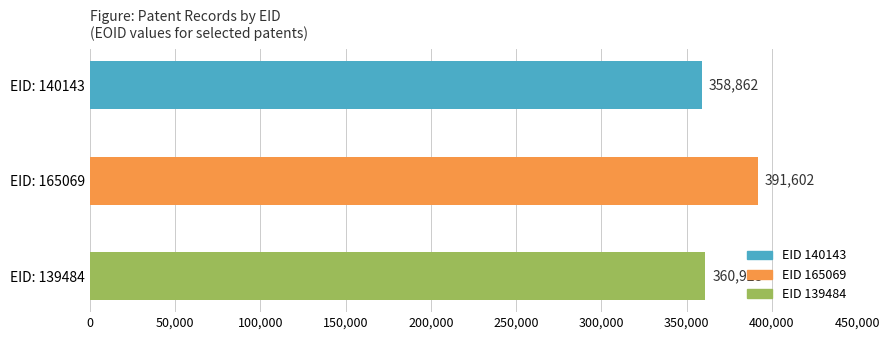

What is the change in value from EID: 140143 to EID: 139484?

+2066